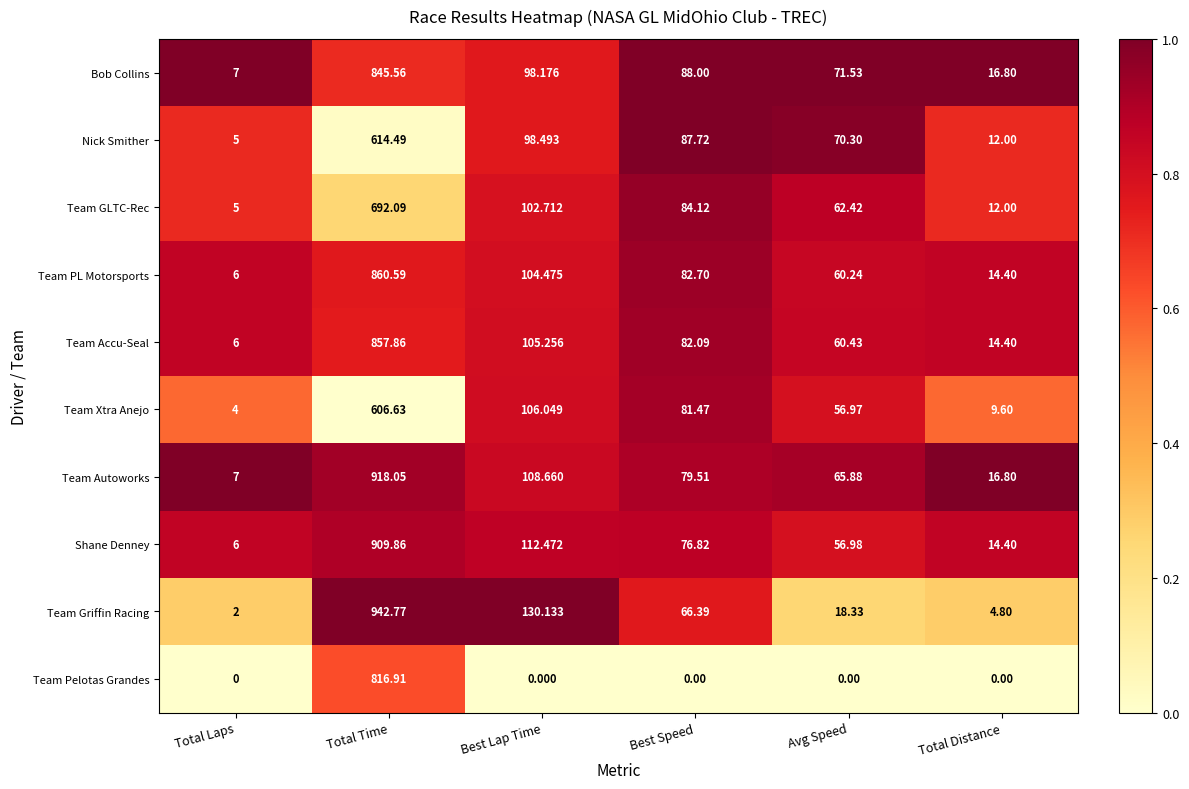

Between Total Laps and Total Time, which series saw the biggest shift?

Team Griffin Racing